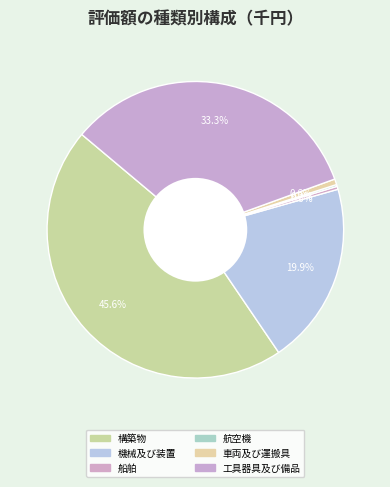

The 工具器具及び備品 slice represents 26% of the pie. True or false?

False